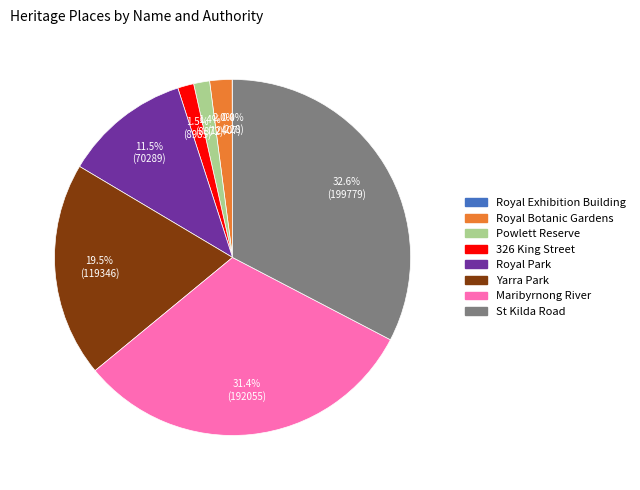

Is there a majority slice in this chart?

No